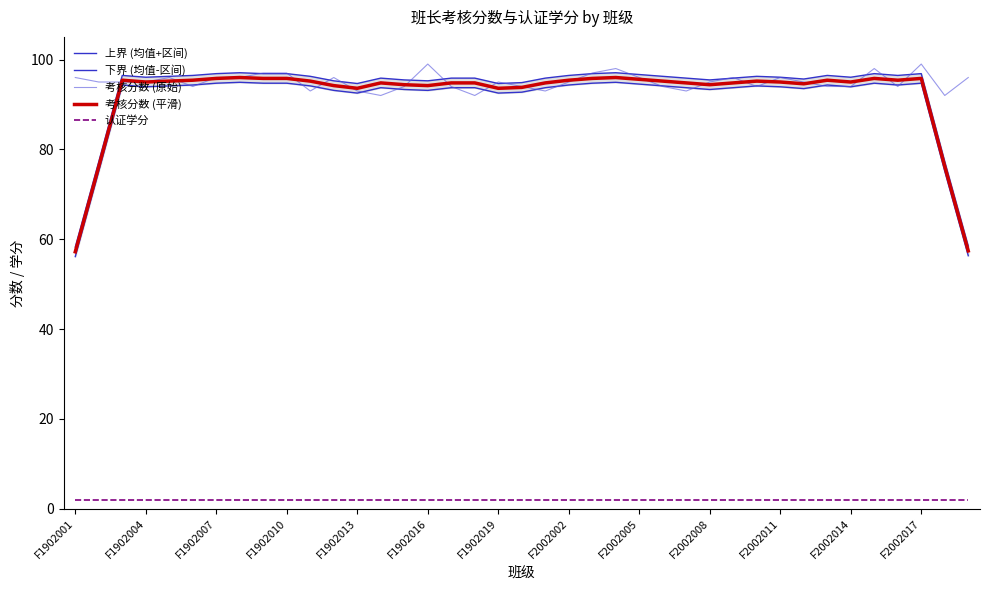

How many categories are shown in the chart?

39